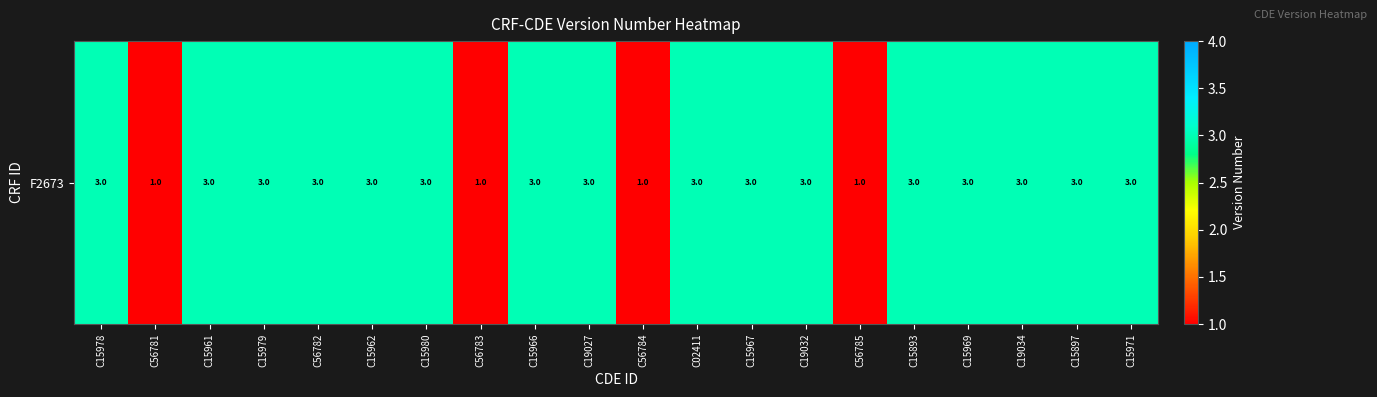

What value does the data have at C19027?

3